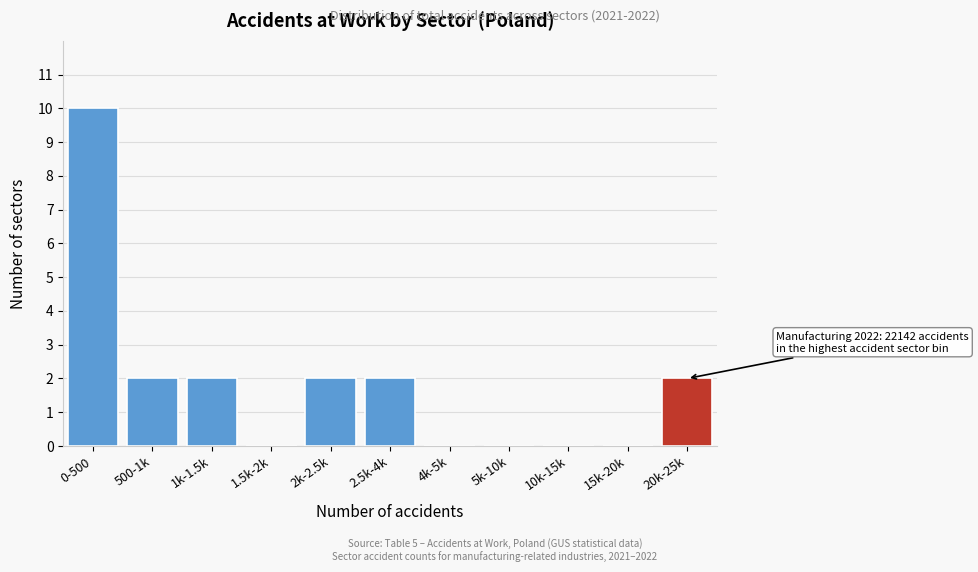

Reading right to left, what are all the values shown in this chart?

20k-25k=2	15k-20k=0	10k-15k=0	5k-10k=0	4k-5k=0	2.5k-4k=2	2k-2.5k=2	1.5k-2k=0	1k-1.5k=2	500-1k=2	0-500=10